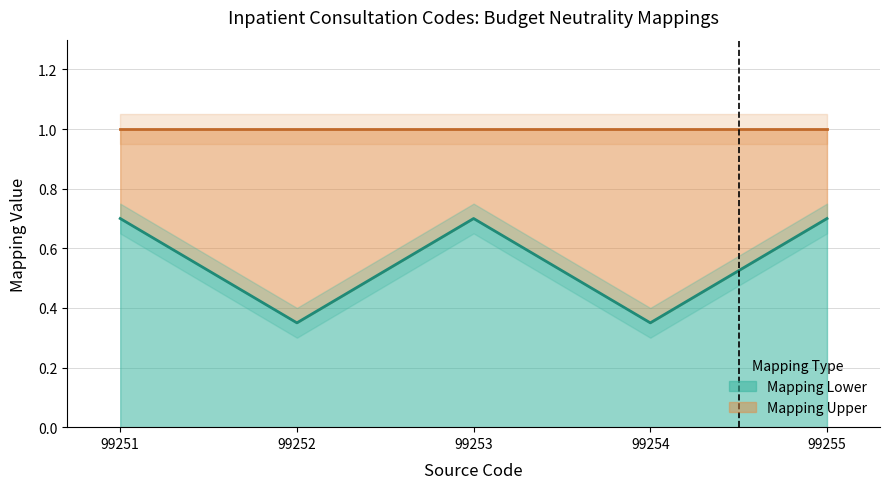

Rank the categories by value from highest to lowest.

99251, 99253, 99255, 99252, 99254